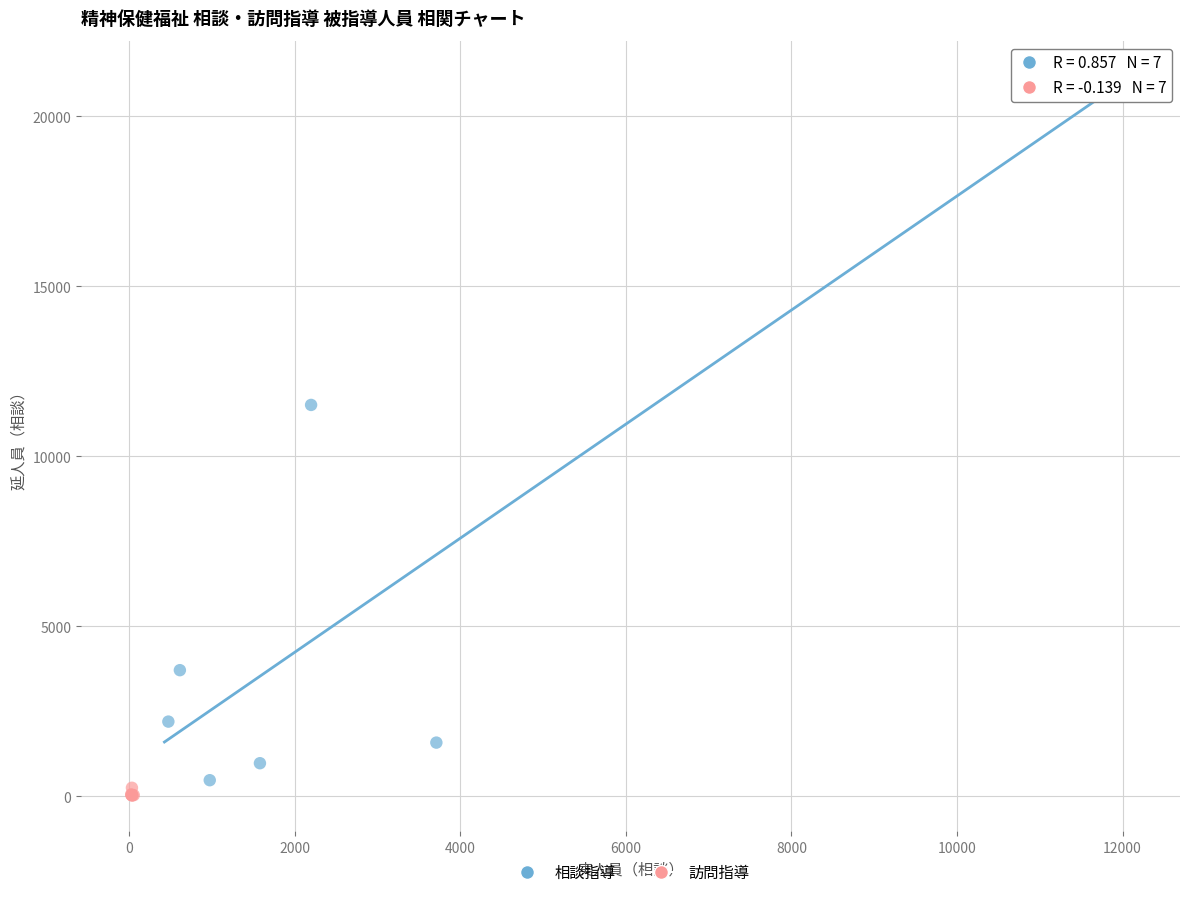

Which series contains the highest Y value?

相談指導